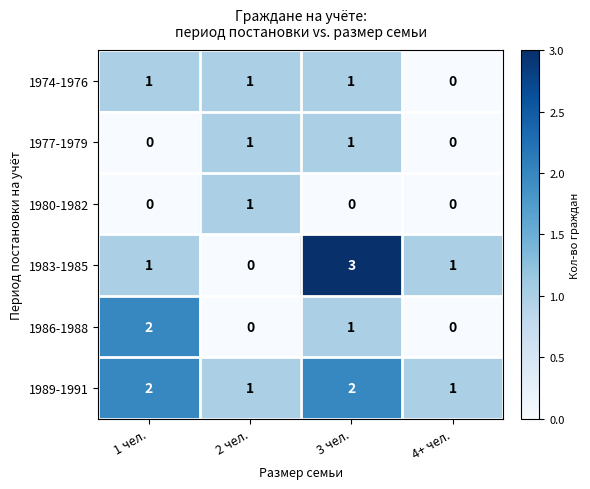

Which series changed the most between 3 чел. and 4+ чел.?

1983-1985